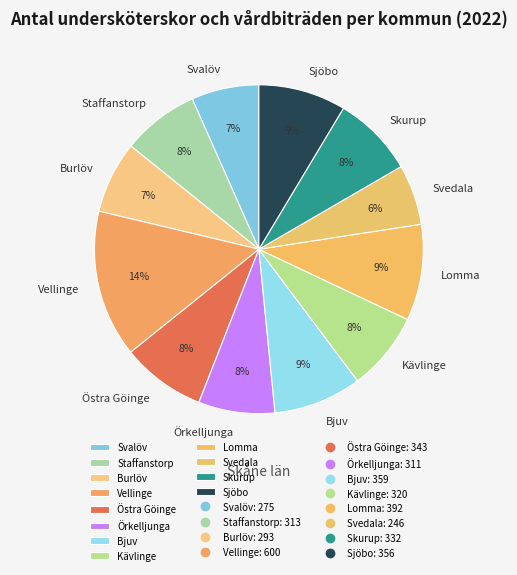

Which category has the smallest portion of the pie?

Svedala